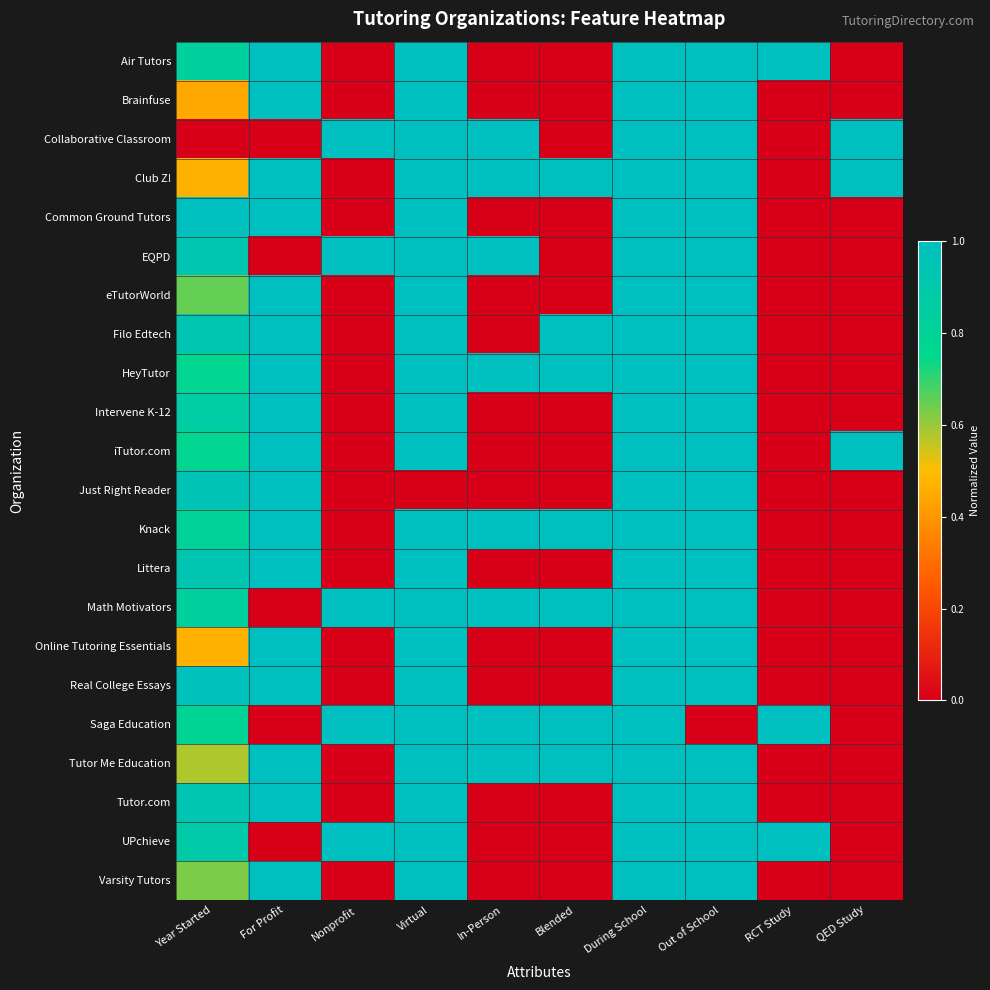

Between Nonprofit and During School, which is larger?

During School